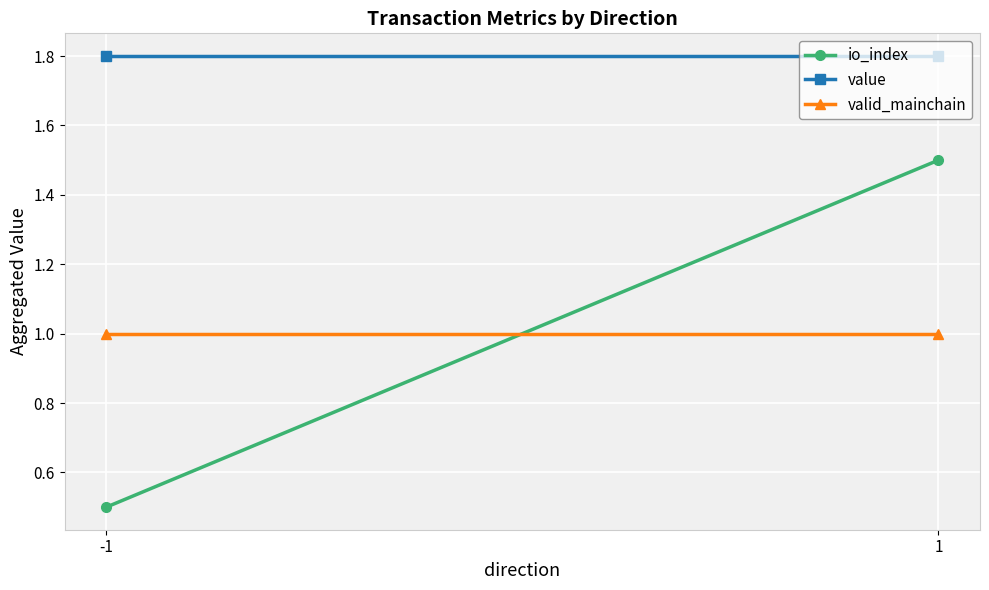

Which has a higher value, -1 or 1?

1